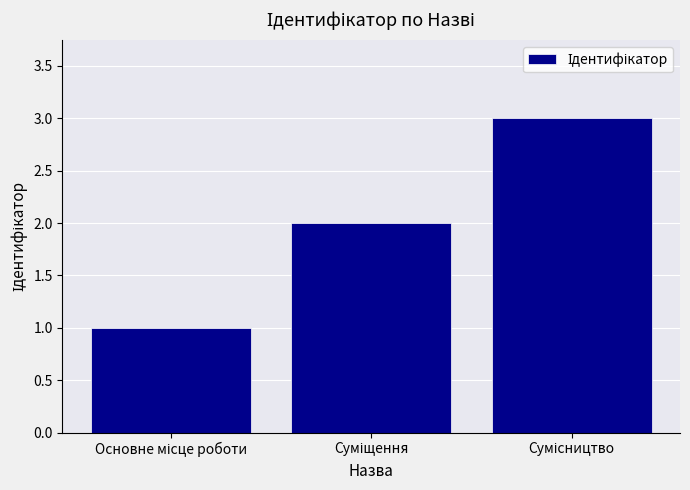

What is the greatest value displayed?

3